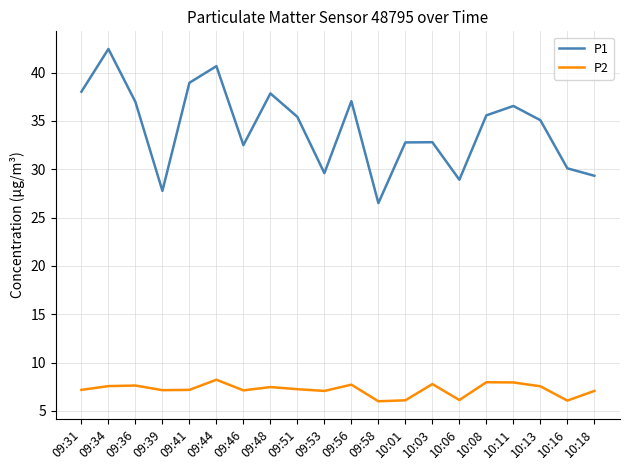

At which category does the chart reach its peak across all series?

09:34